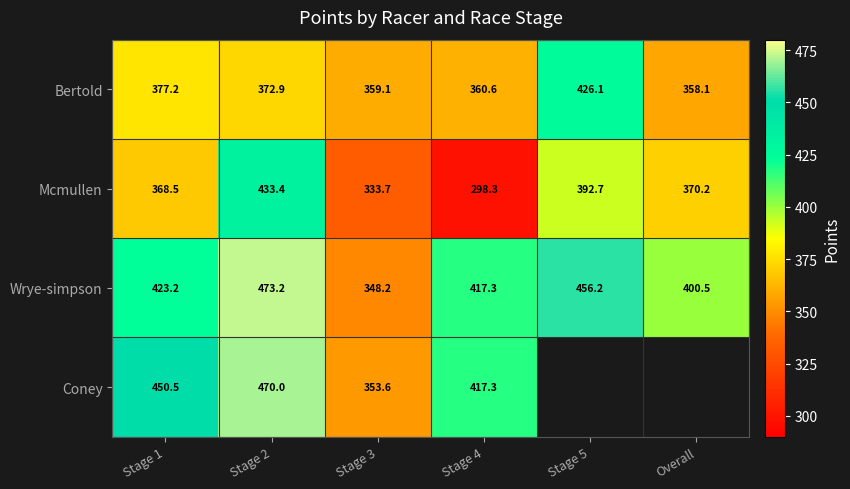

What is the lowest value of the Wrye-simpson series?

348.2